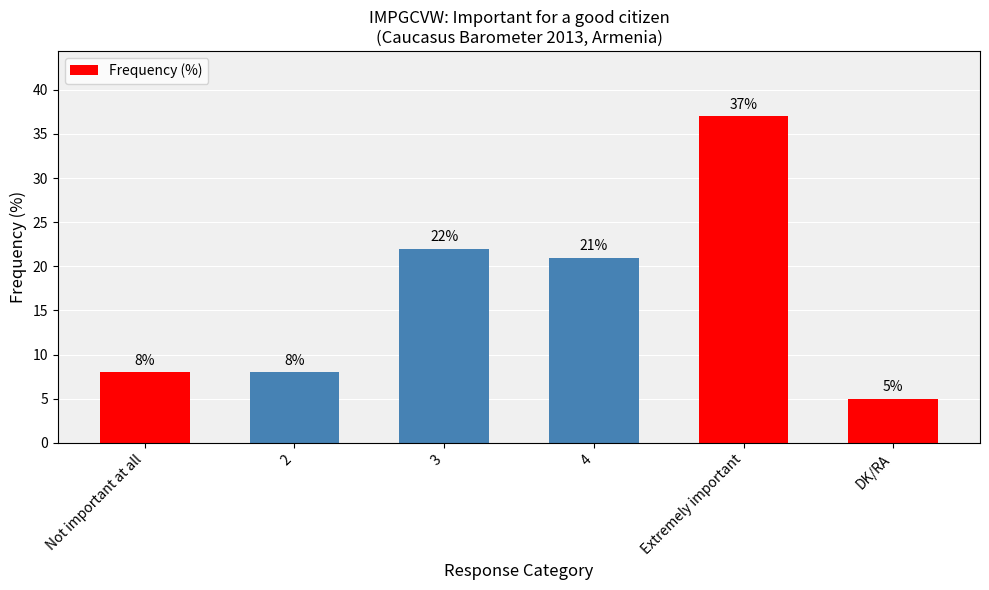

The value at 4 is 21. True or false?

True